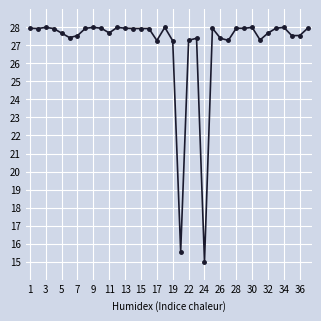

What is the difference between the maximum and minimum values?

13.0